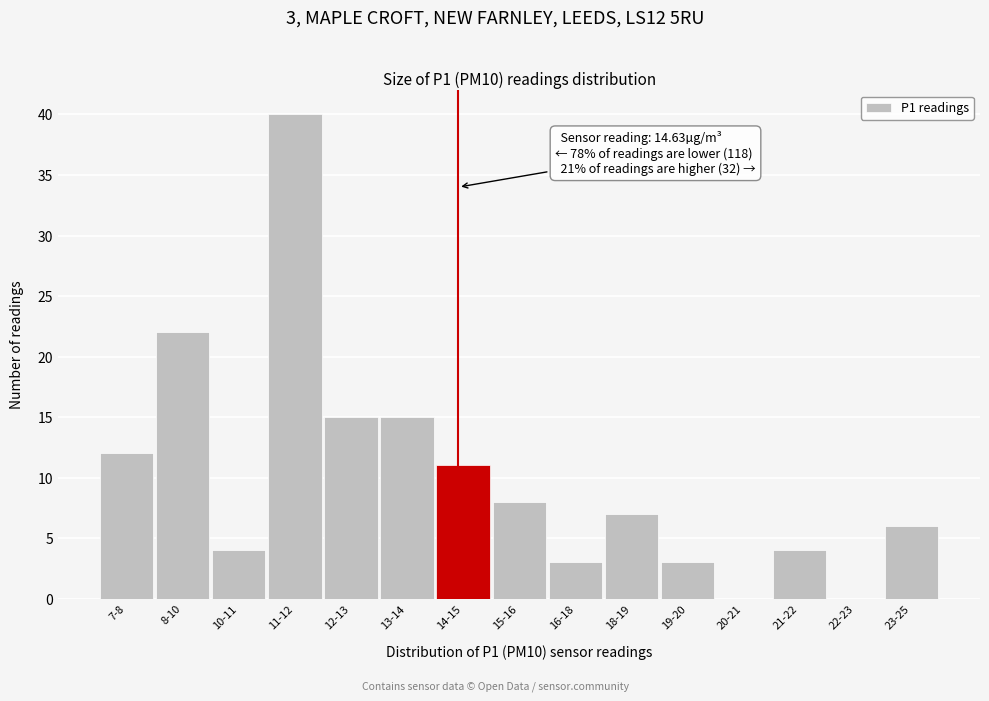

Reading left to right, list all the values displayed in this chart.

7-8=12	8-10=22	10-11=4	11-12=40	12-13=15	13-14=15	14-15=11	15-16=8	16-18=3	18-19=7	19-20=3	20-21=0	21-22=4	22-23=0	23-25=6